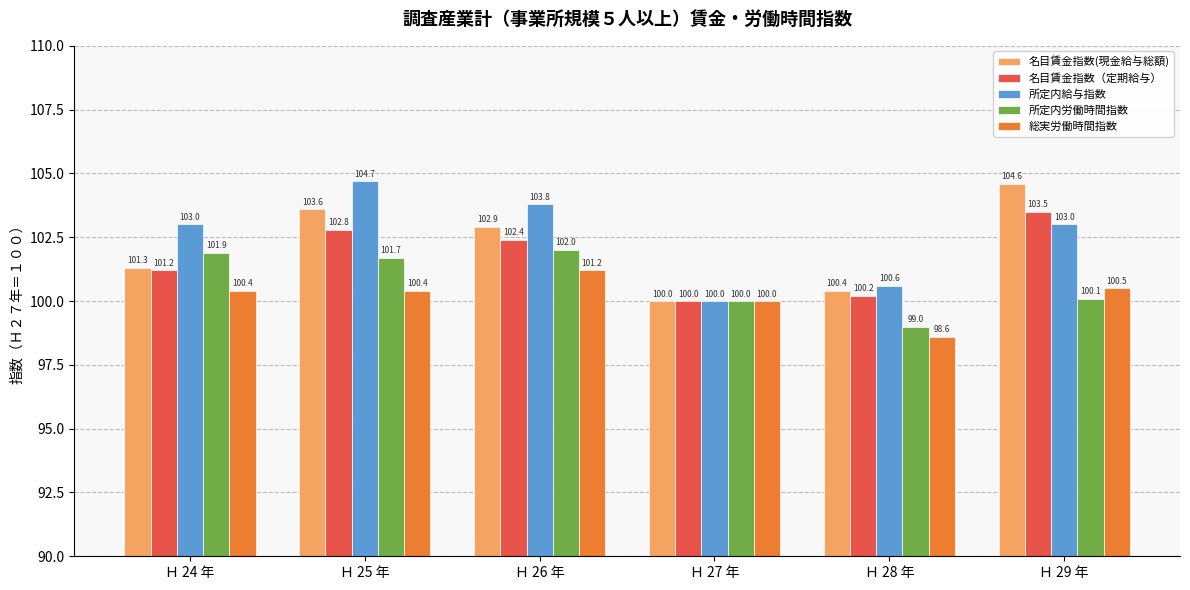

What is the approximate value of 所定内給与指数 at Ｈ 28 年?

100.6